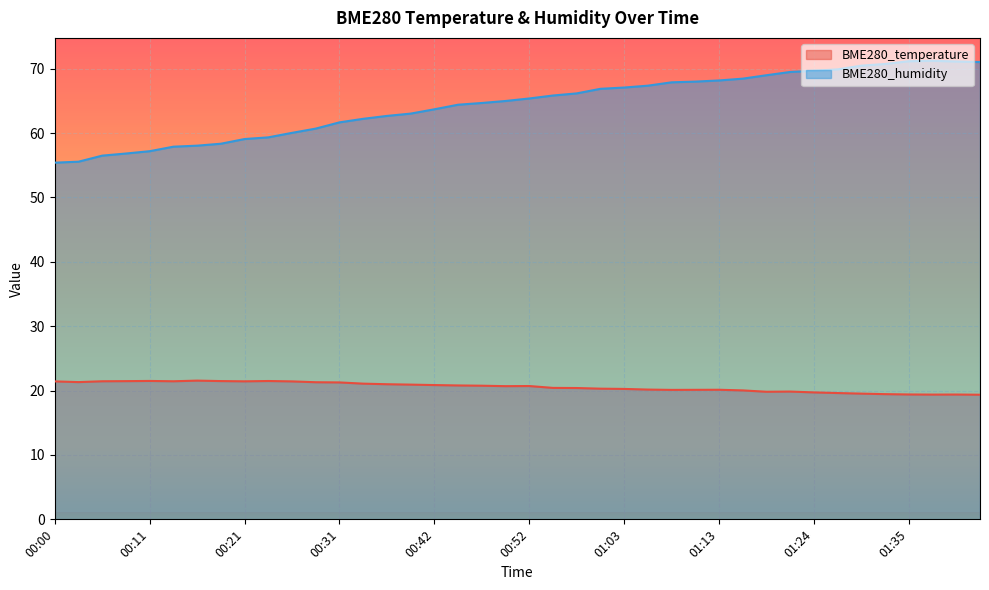

What is the value of the BME280_temperature point at the 22nd from the left?

20.4